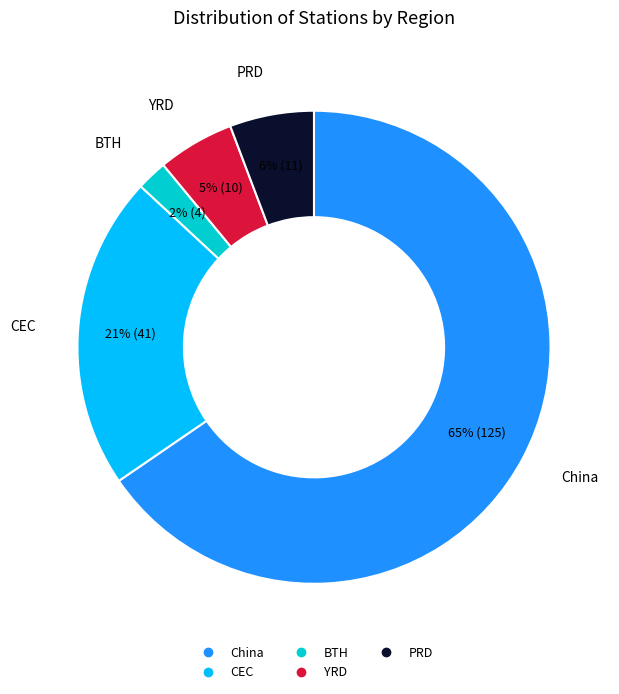

Is it true that China is 75% of the pie?

False